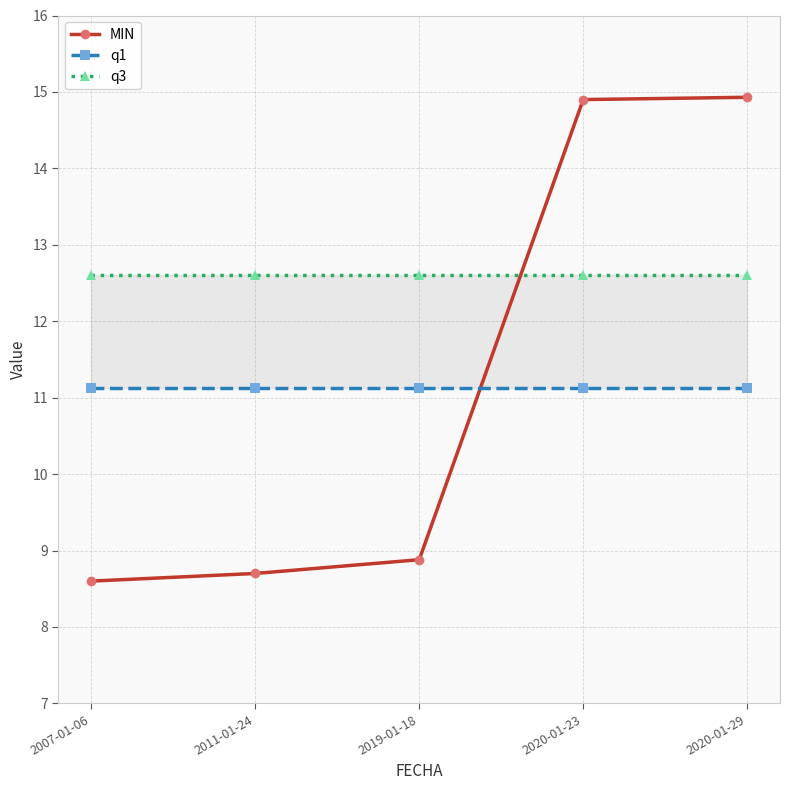

Which has a higher value, 2019-01-18 or 2007-01-06?

2019-01-18